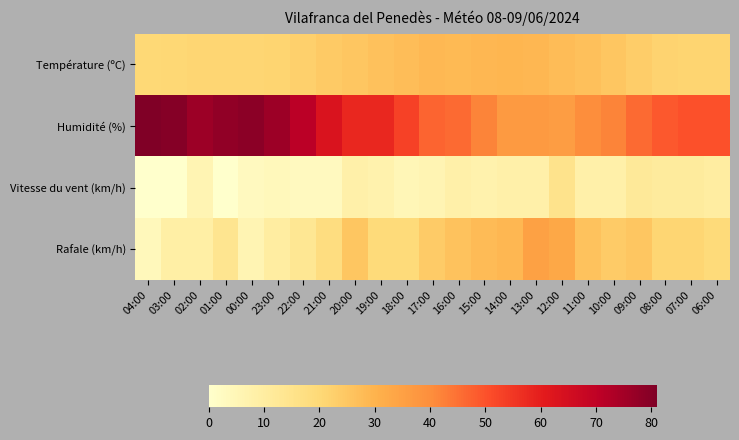

Which series has the largest total across all categories?

Humidité (%)